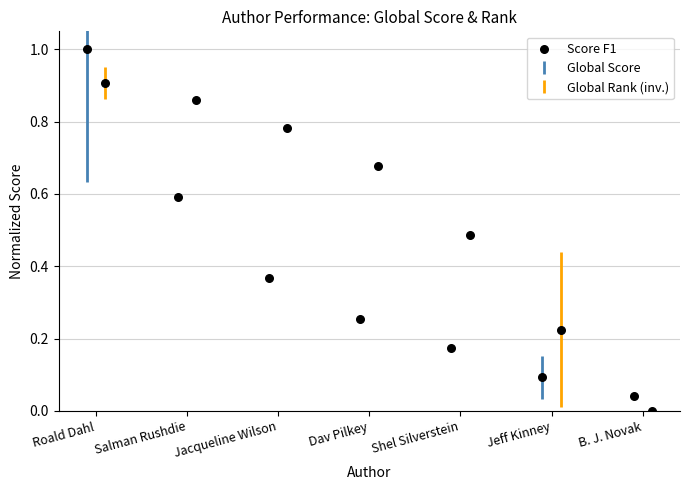

What is the change in value from Salman Rushdie to Dav Pilkey?

-0.3